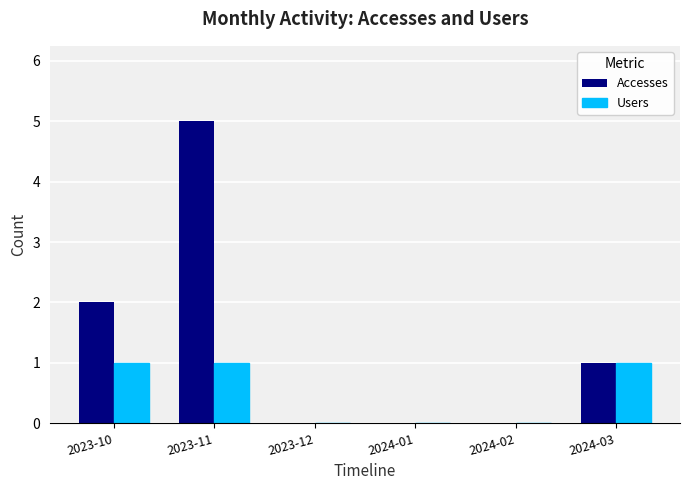

The Accesses series shows 5 at 2023-11. True or false?

True